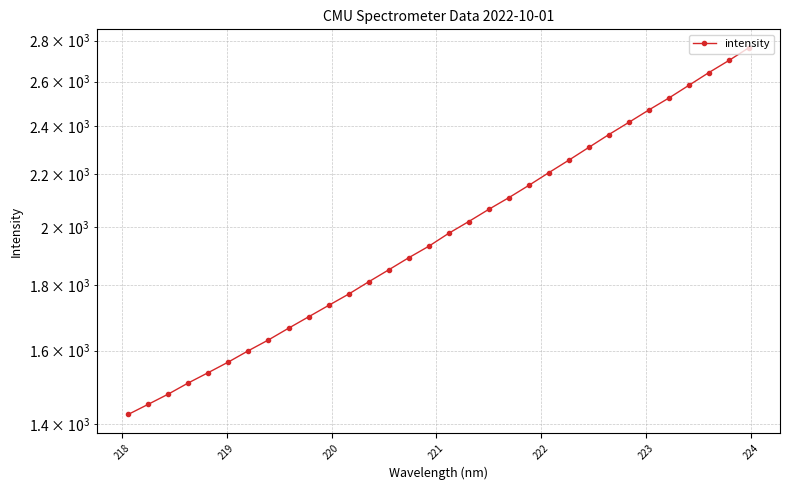

What is the difference between the maximum and minimum values?

1339.1